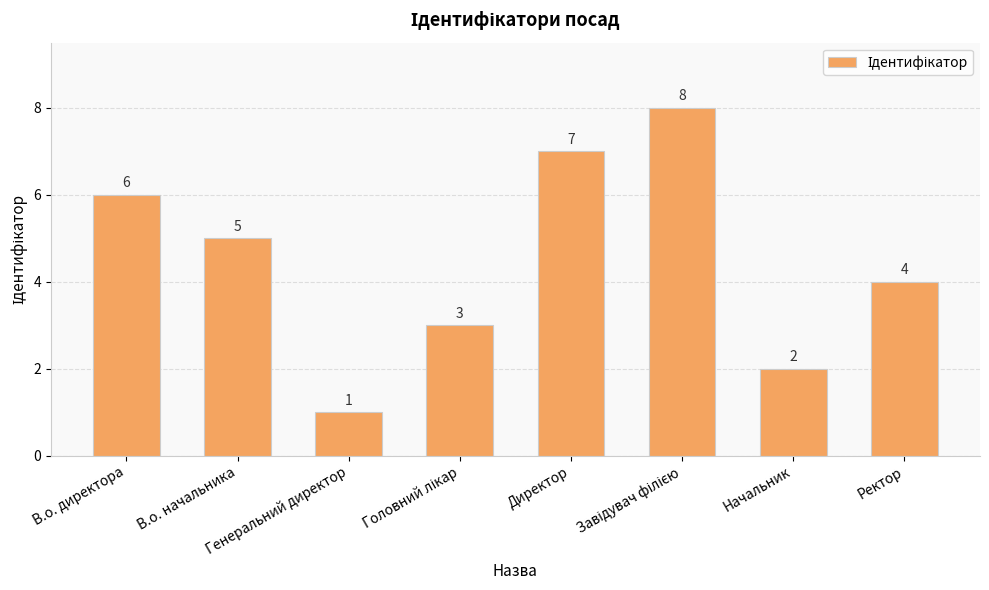

What is the difference between the maximum and second lowest values?

6